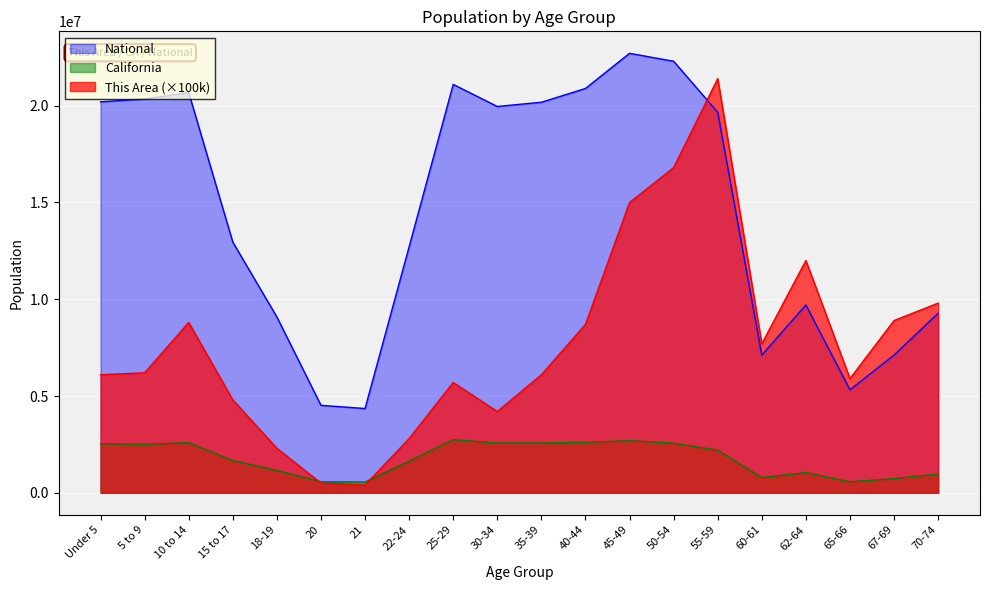

Rank the categories by This Area value from highest to lowest.

55-59, 50-54, 45-49, 62-64, 70-74, 67-69, 10 to 14, 40-44, 60-61, 5 to 9, Under 5, 35-39, 65-66, 25-29, 15 to 17, 30-34, 22-24, 18-19, 20, 21